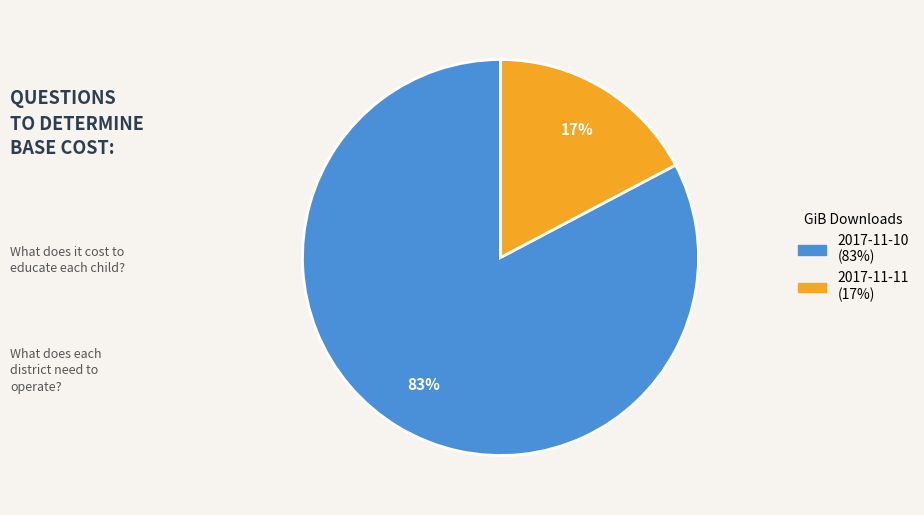

What is the majority slice?

2017-11-10